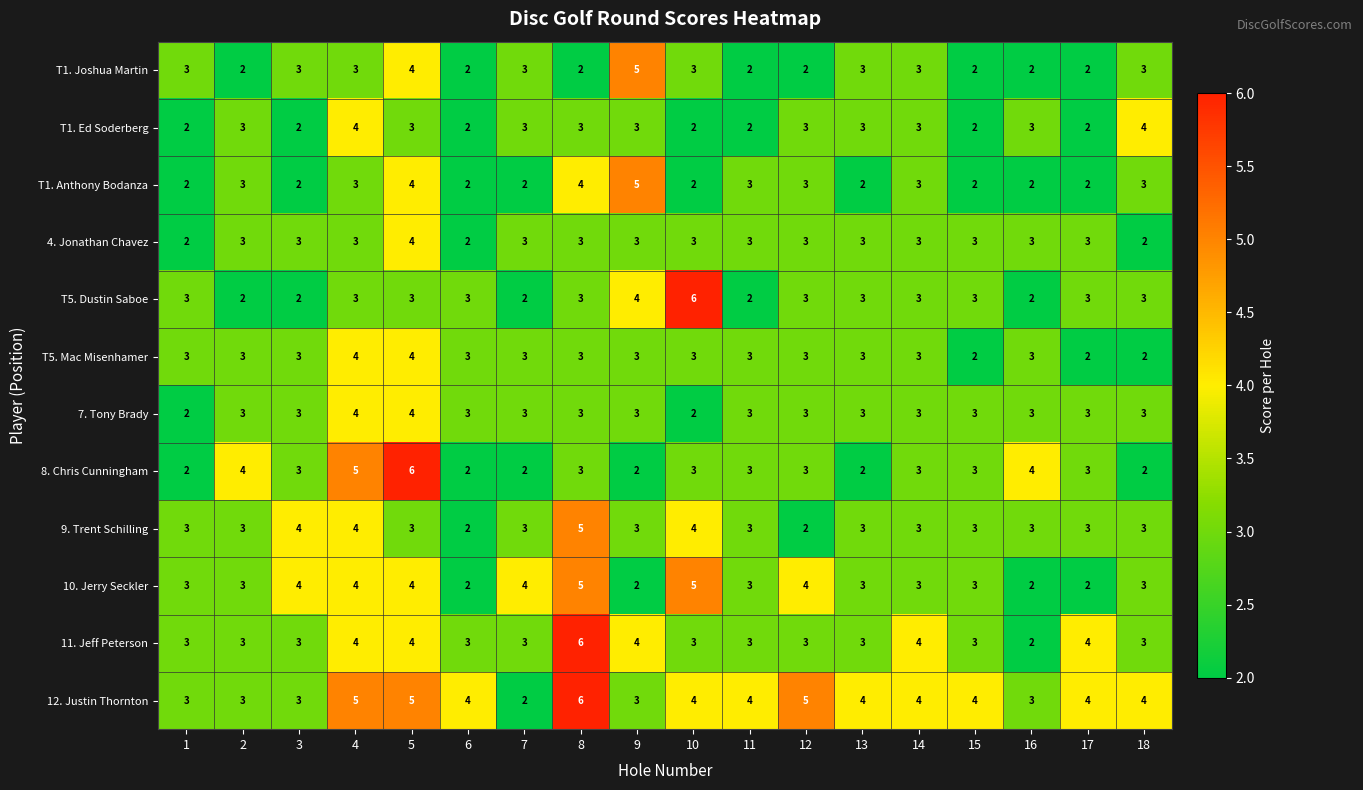

At how many categories does at least one series exceed 2?

18